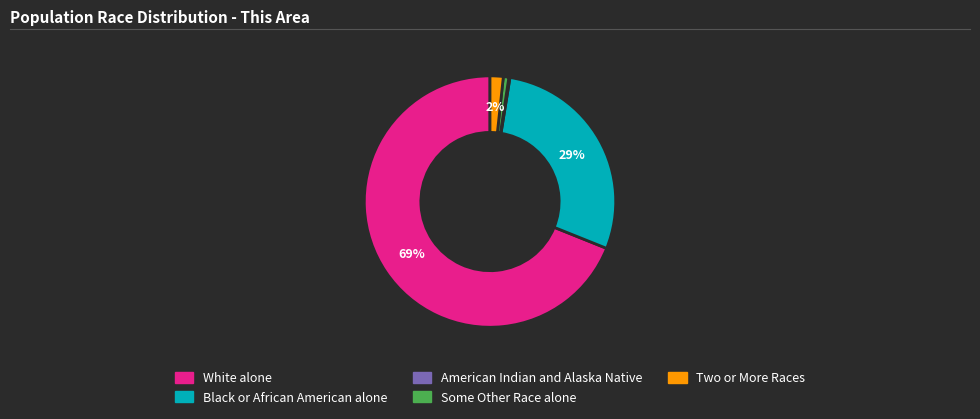

What percentage is the Black or African American alone slice, to the nearest percent?

29%